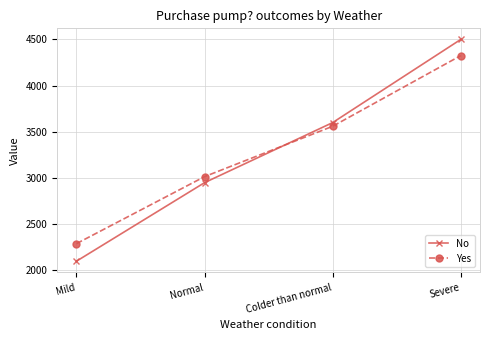

Reading right to left, list all the values displayed in this chart.

No: 4500	3600	2950	2100
Yes: 4325	3560	3015	2290